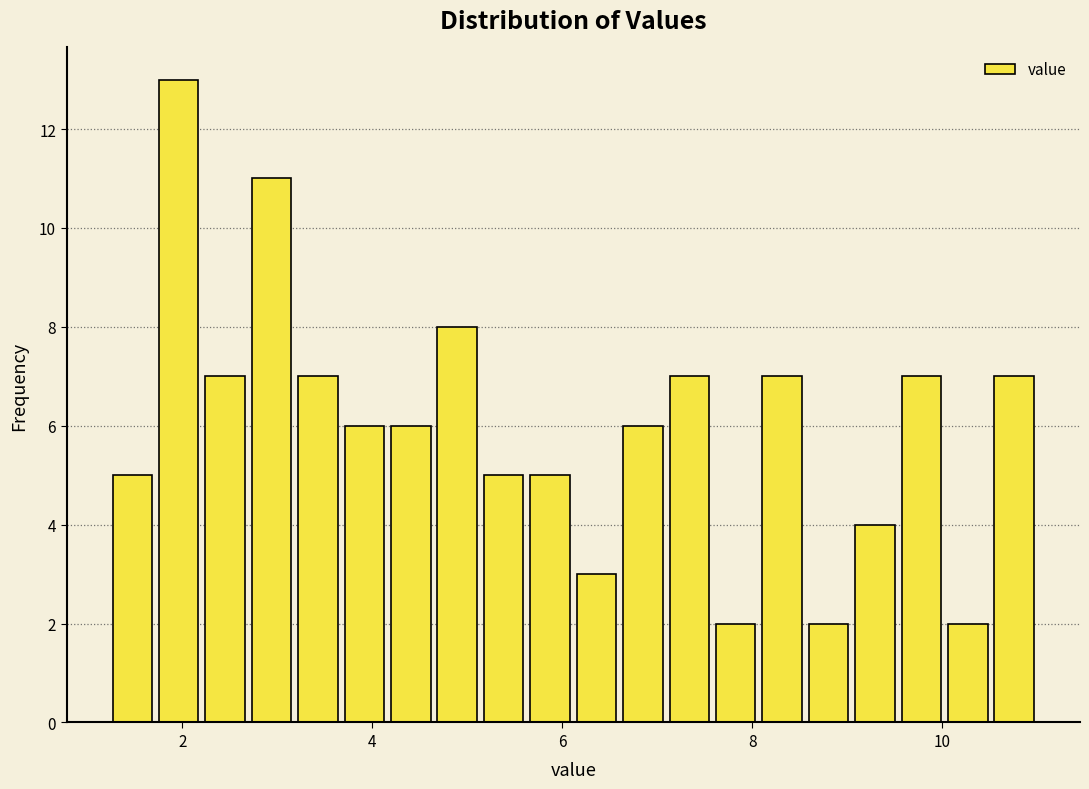

Read against the x-axis, roughly where is the centre of the tallest bar?

2.0